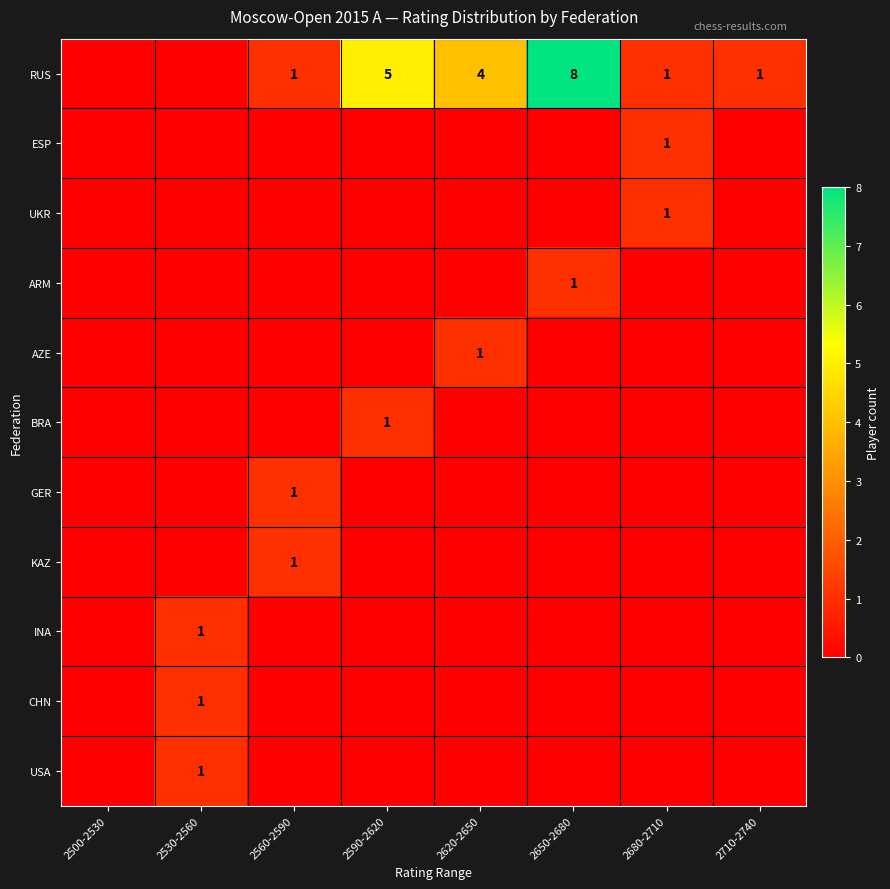

Is it true that RUS equals 7 at 2620-2650?

False